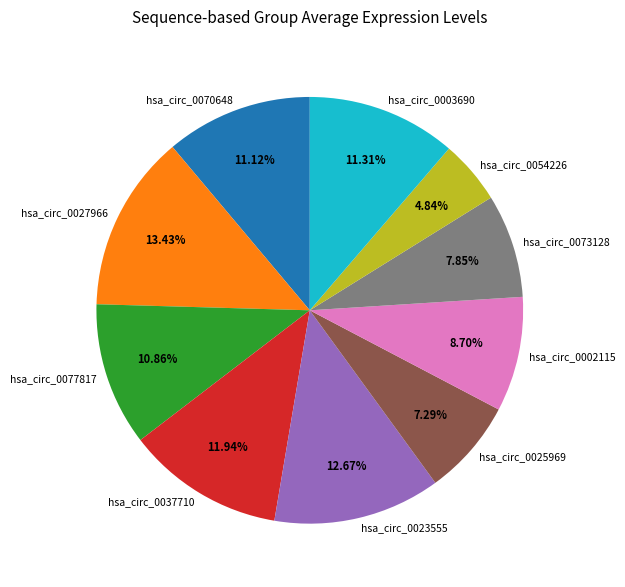

To the nearest percent, what percentage of the pie is hsa_circ_0073128?

8%